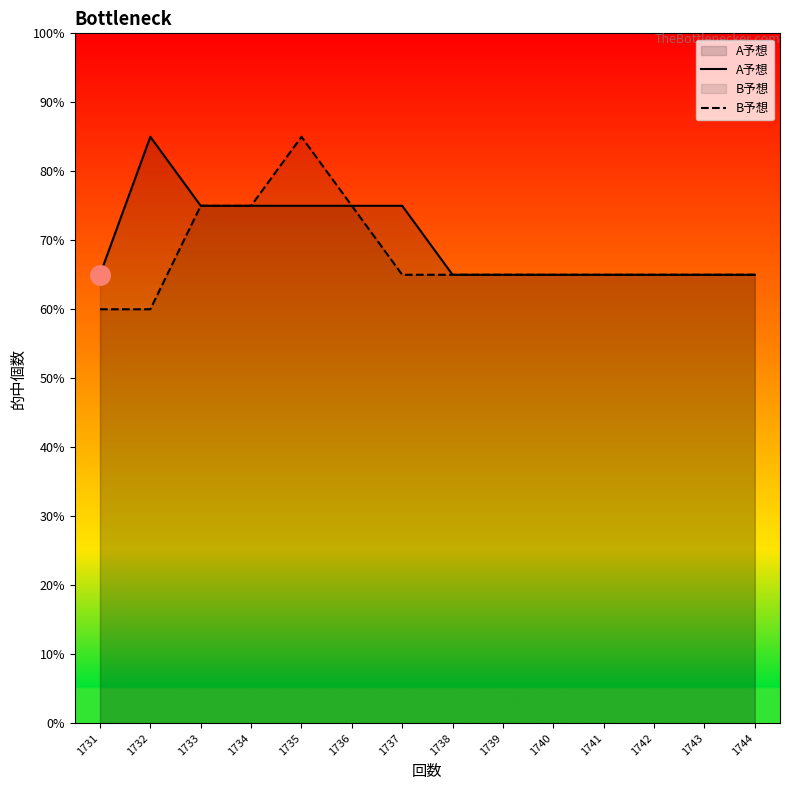

Which series has the largest total across all categories?

A予想